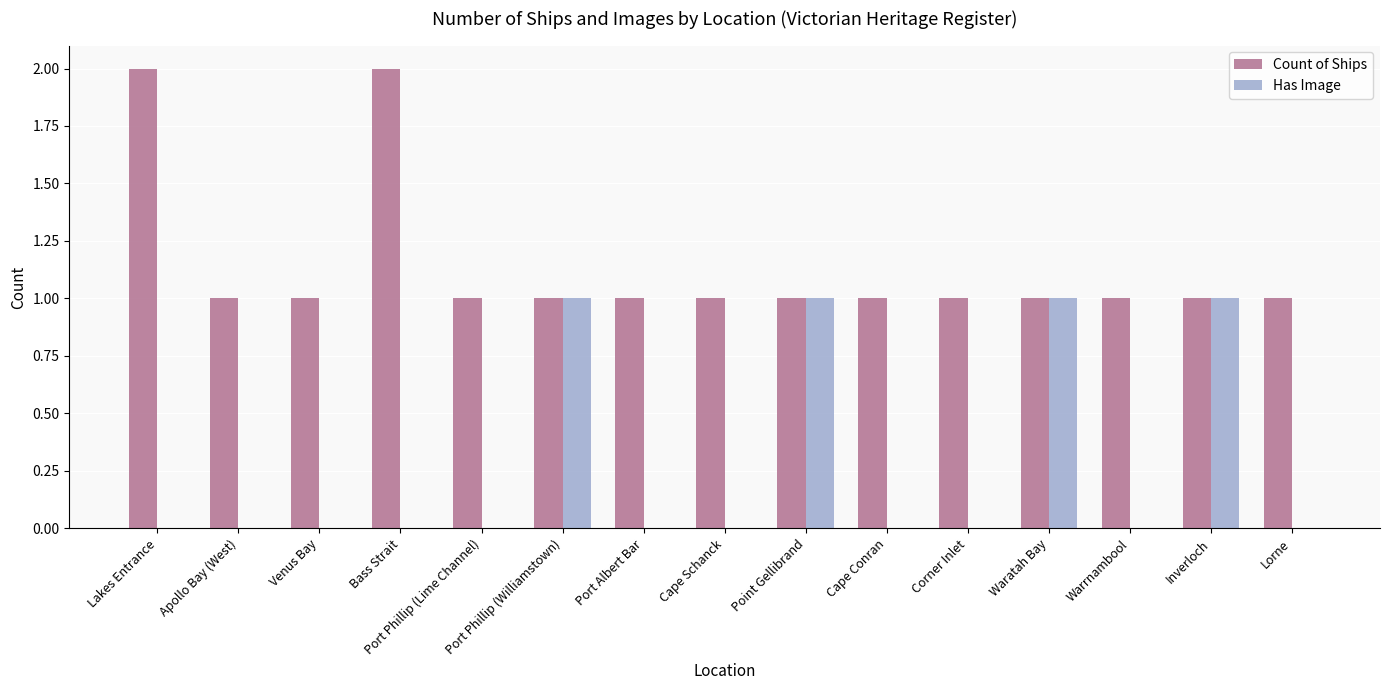

What is the sum of all Has Image values?

4